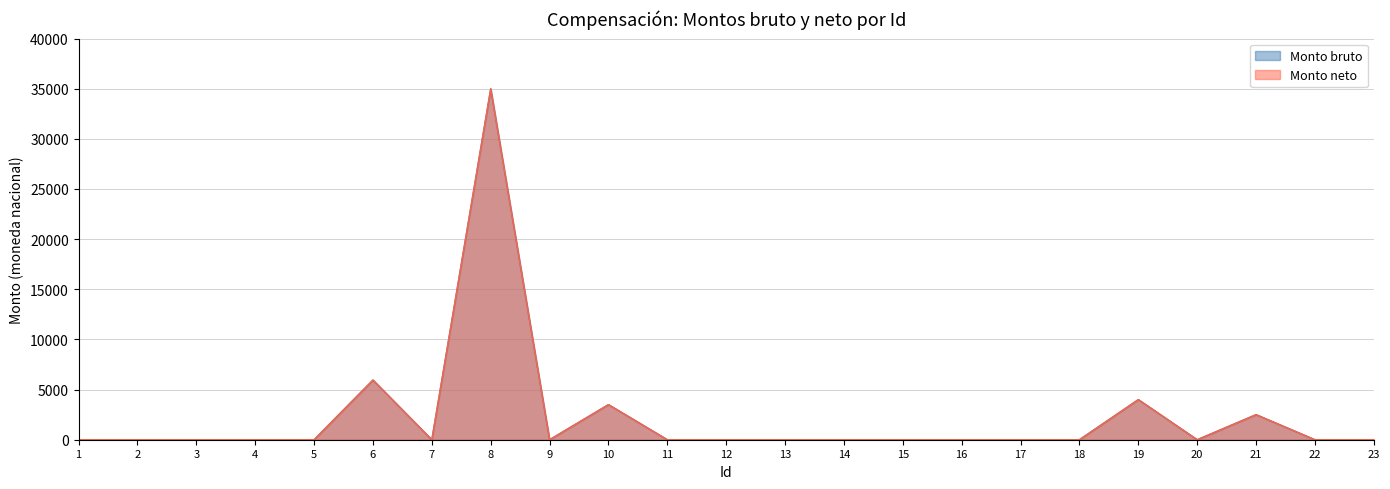

Reading right to left, list all the values displayed in this chart.

Monto bruto: 0.0	0.0	2500.0	0.0	4000.0	0.0	0.0	0.0	0.0	0.0	0.0	0.0	0.0	3500.0	0.0	34989.8	0.0	5950.0	0.0	0.0	0.0	0.0	0.0
Monto neto: 0.0	0.0	2500.0	0.0	4000.0	0.0	0.0	0.0	0.0	0.0	0.0	0.0	0.0	3500.0	0.0	34989.8	0.0	5950.0	0.0	0.0	0.0	0.0	0.0